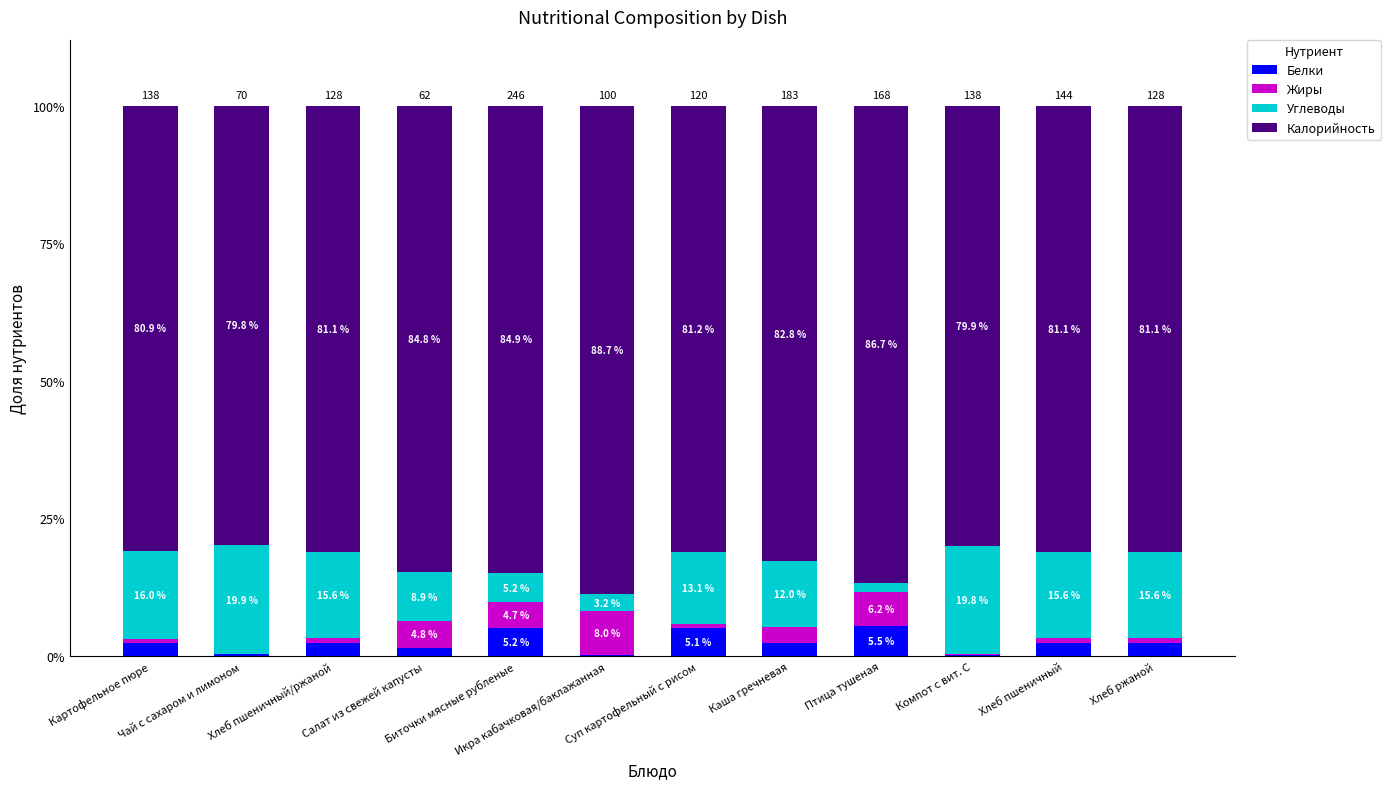

Rank the categories by Углеводы value from highest to lowest.

Чай с сахаром и лимоном, Компот с вит. С, Картофельное пюре, Хлеб пшеничный, Хлеб пшеничный/ржаной, Хлеб ржаной, Суп картофельный с рисом, Каша гречневая, Салат из свежей капусты, Биточки мясные рубленые, Икра кабачковая/баклажанная, Птица тушеная